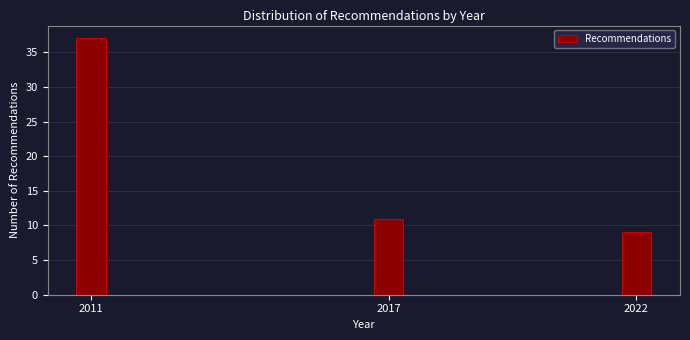

Reading left to right, list all the values displayed in this chart.

37	11	9